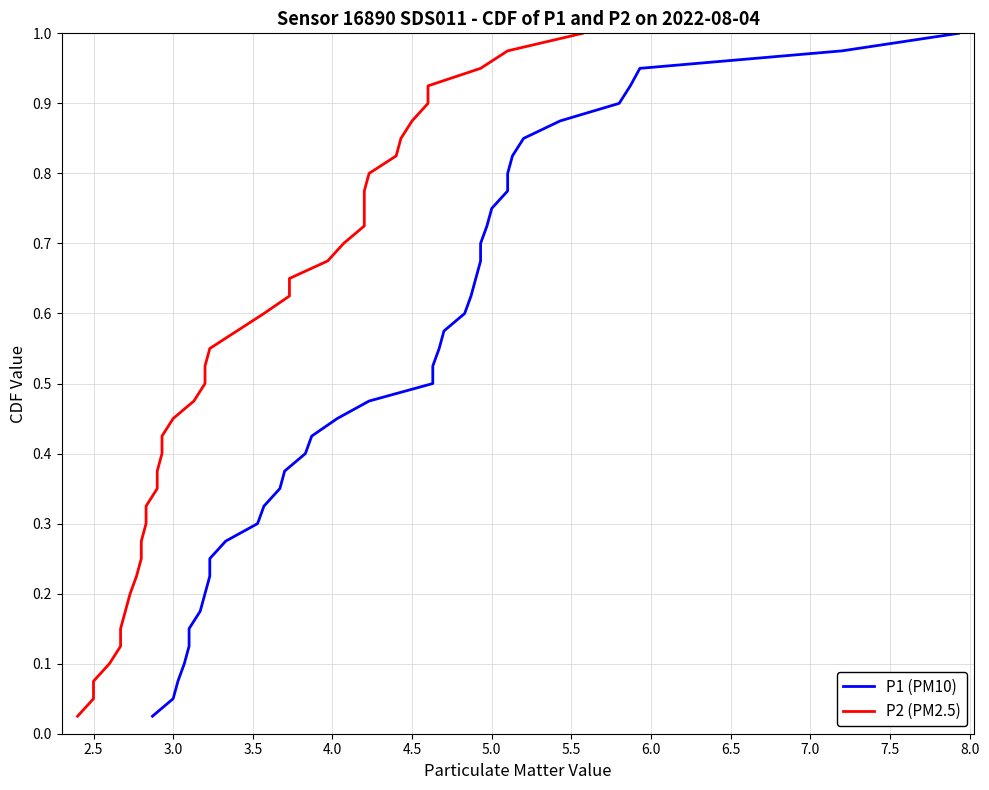

Does the chart display data point markers on the line(s)?

No